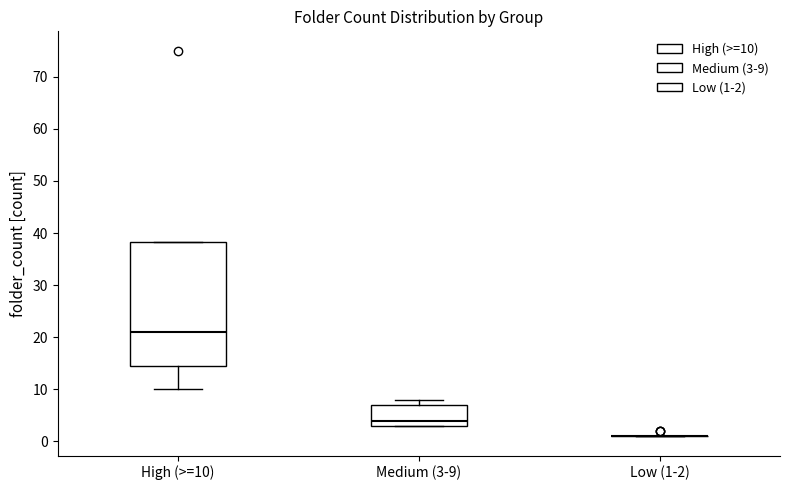

Reading left to right, transcribe this box plot: for each box, give where its median line is, the range the box spans, and where its two whiskers end, as read against the y-axis. The values are not printed on the chart, so give them approximately, as read against the axis.

High (>=10): median 21, box 15 to 38, whiskers 10 to 38
Medium (3-9): median 4, box 3 to 7, whiskers 3 to 8
Low (1-2): box collapsed to a line at 1, whiskers 1 to 1